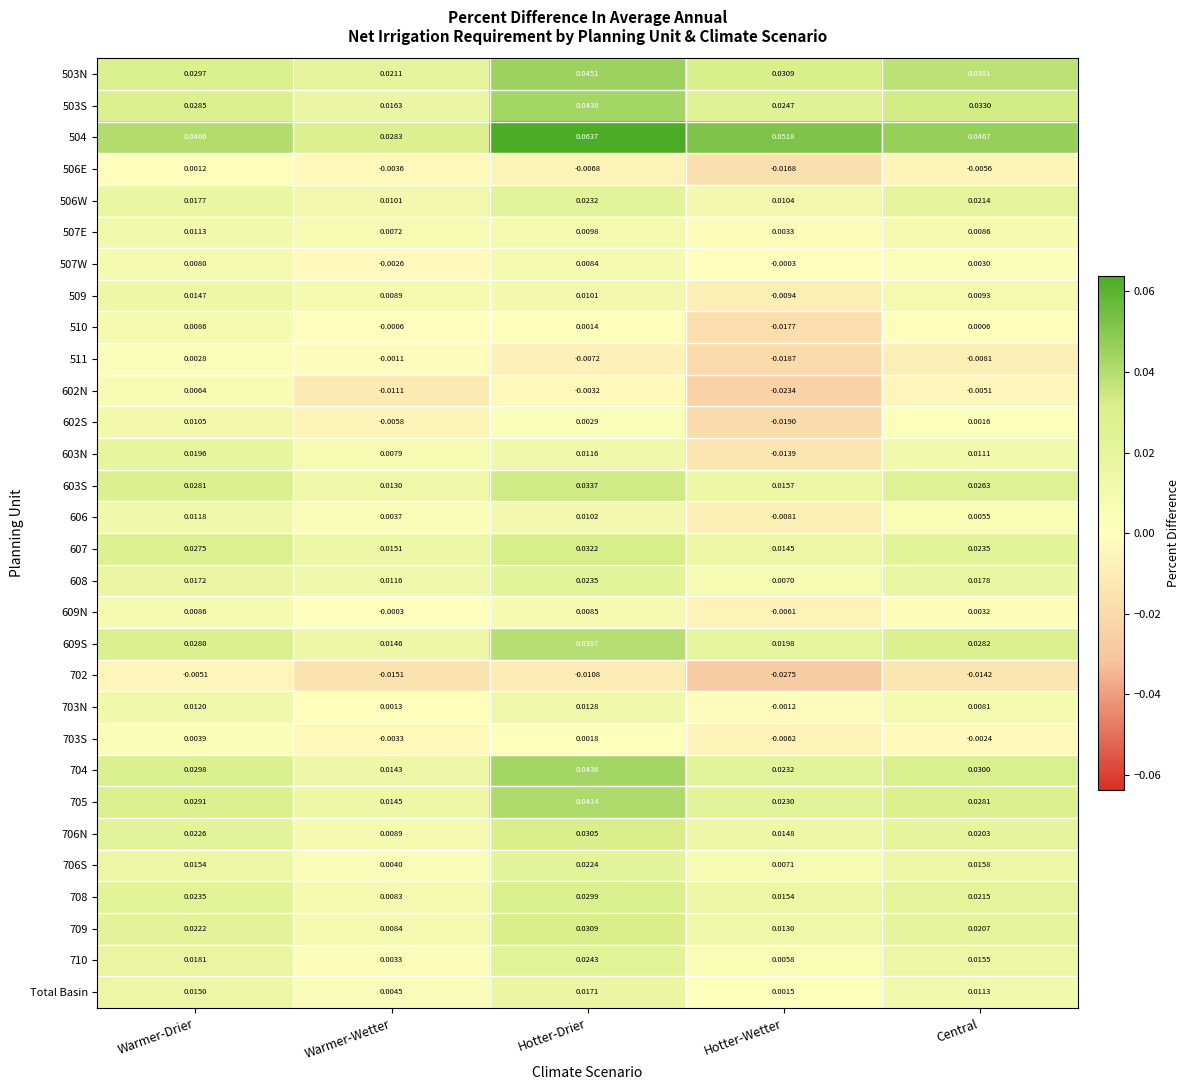

Rank the categories by 603S value from highest to lowest.

Hotter-Drier, Warmer-Drier, Central, Hotter-Wetter, Warmer-Wetter